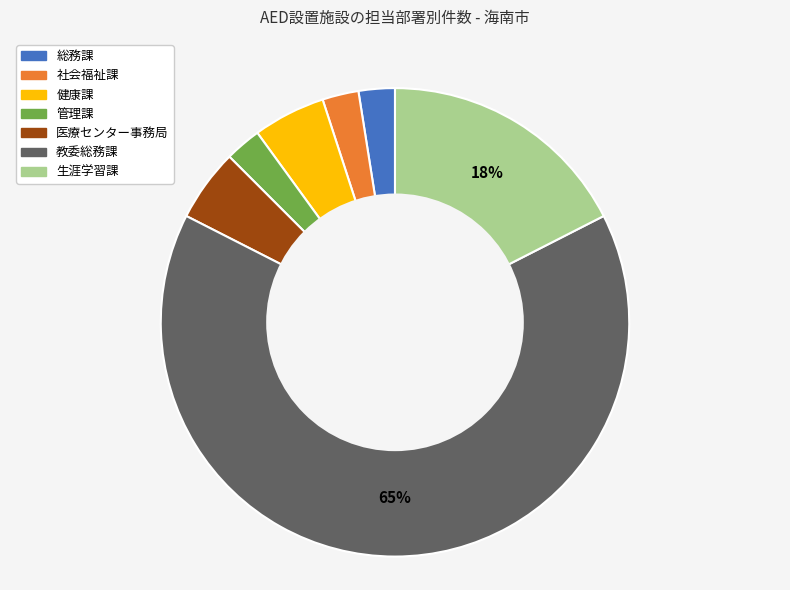

Which has a higher value, 管理課 or 医療センター事務局?

医療センター事務局